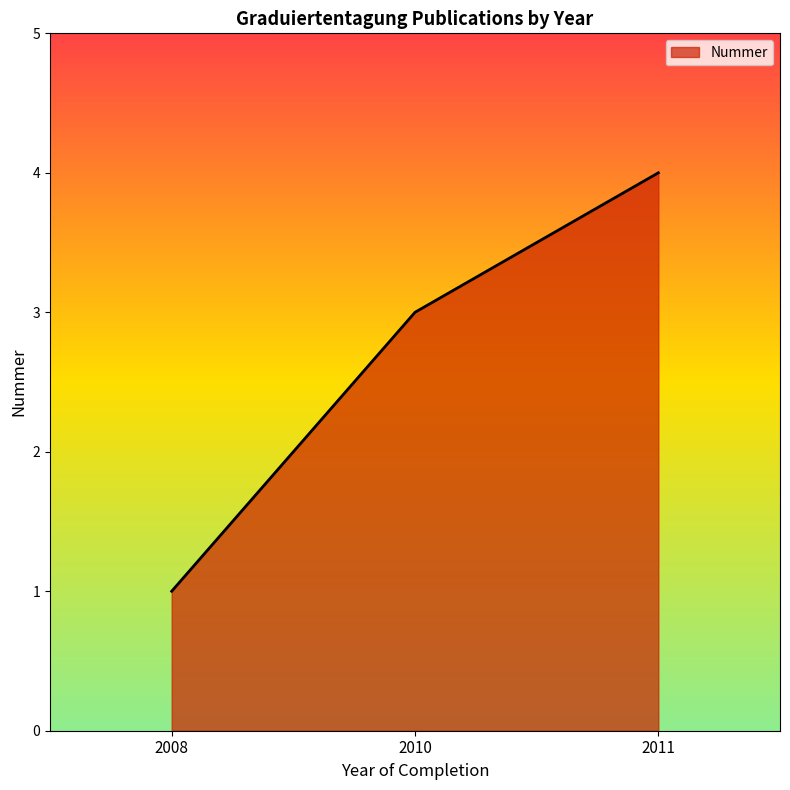

Is it true that the value at 2008 is 2?

False